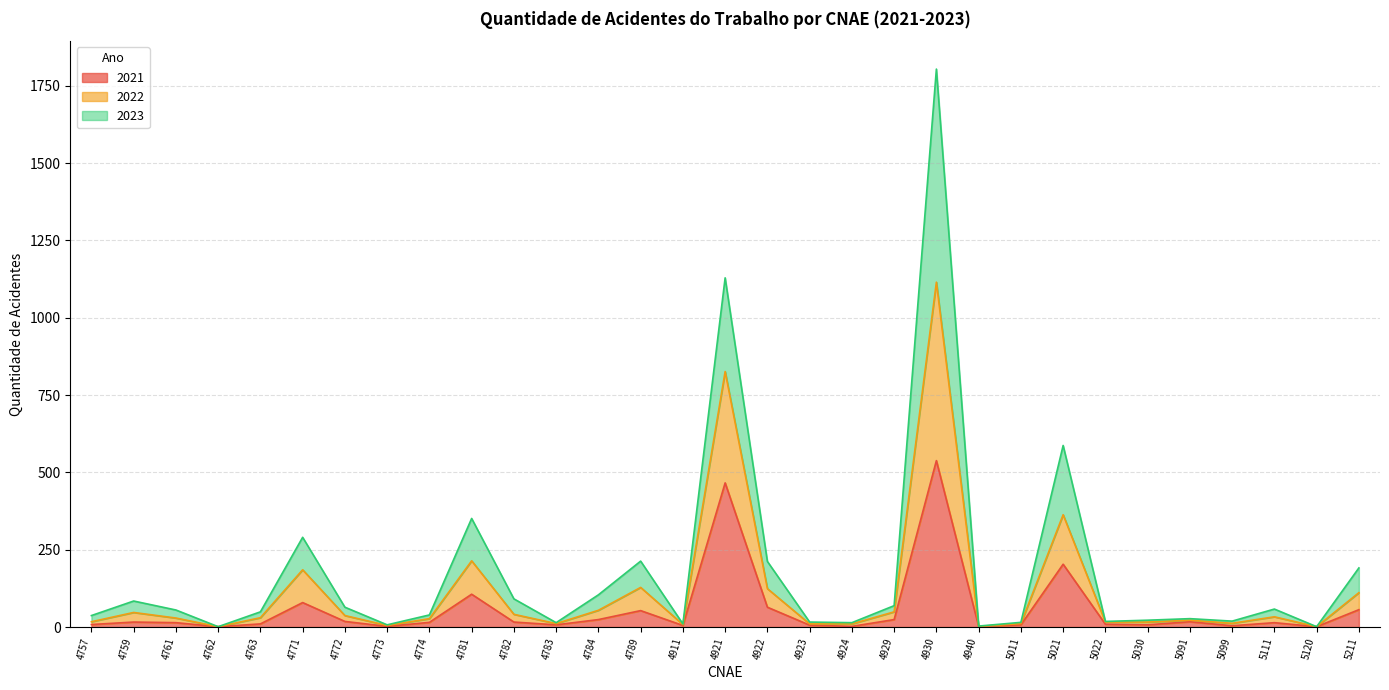

What is the average value of the 2021 series?

58